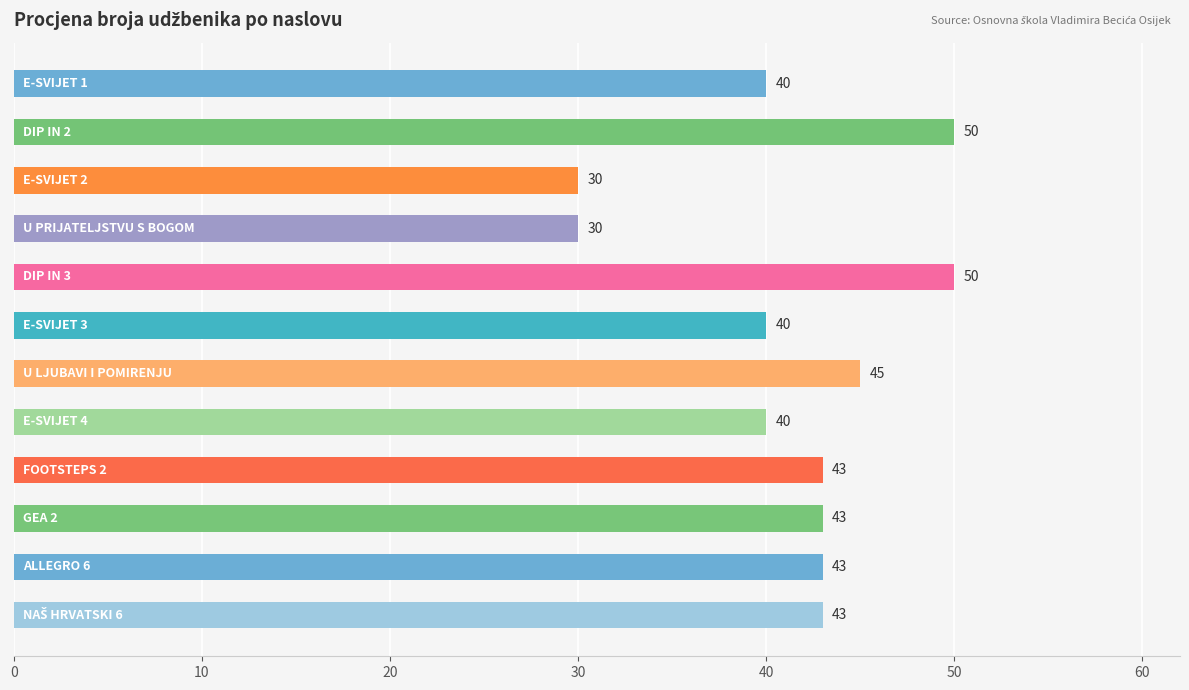

What is the maximum value shown in the chart?

50